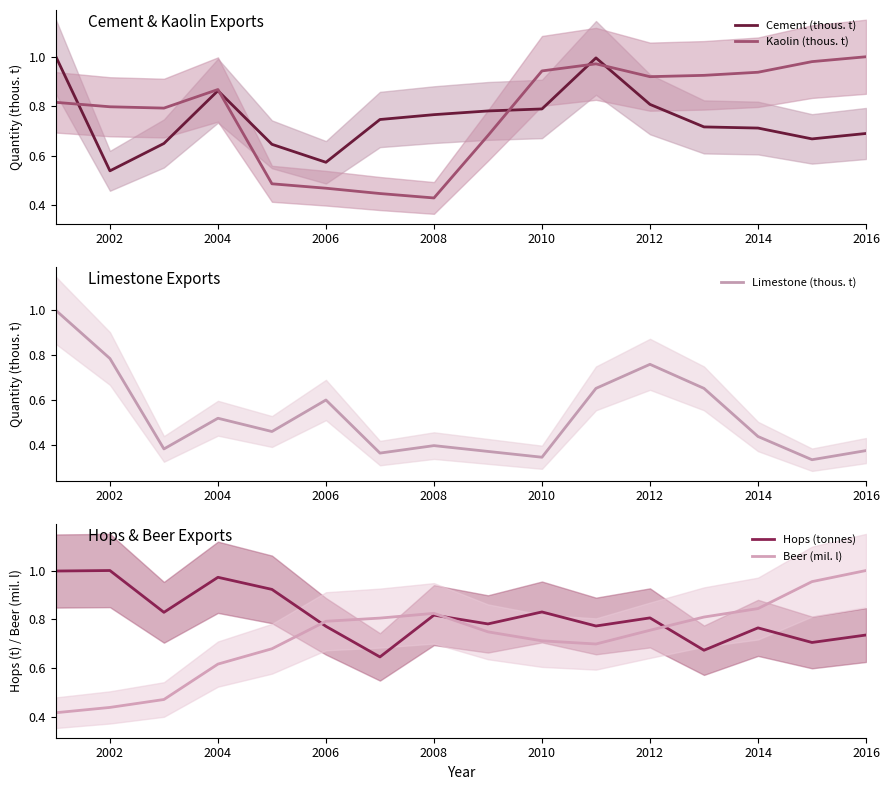

What are all the series names shown in the legend?

Cement (thous. t), Kaolin (thous. t), Limestone (thous. t), Hops (tonnes), Beer (mil. l)